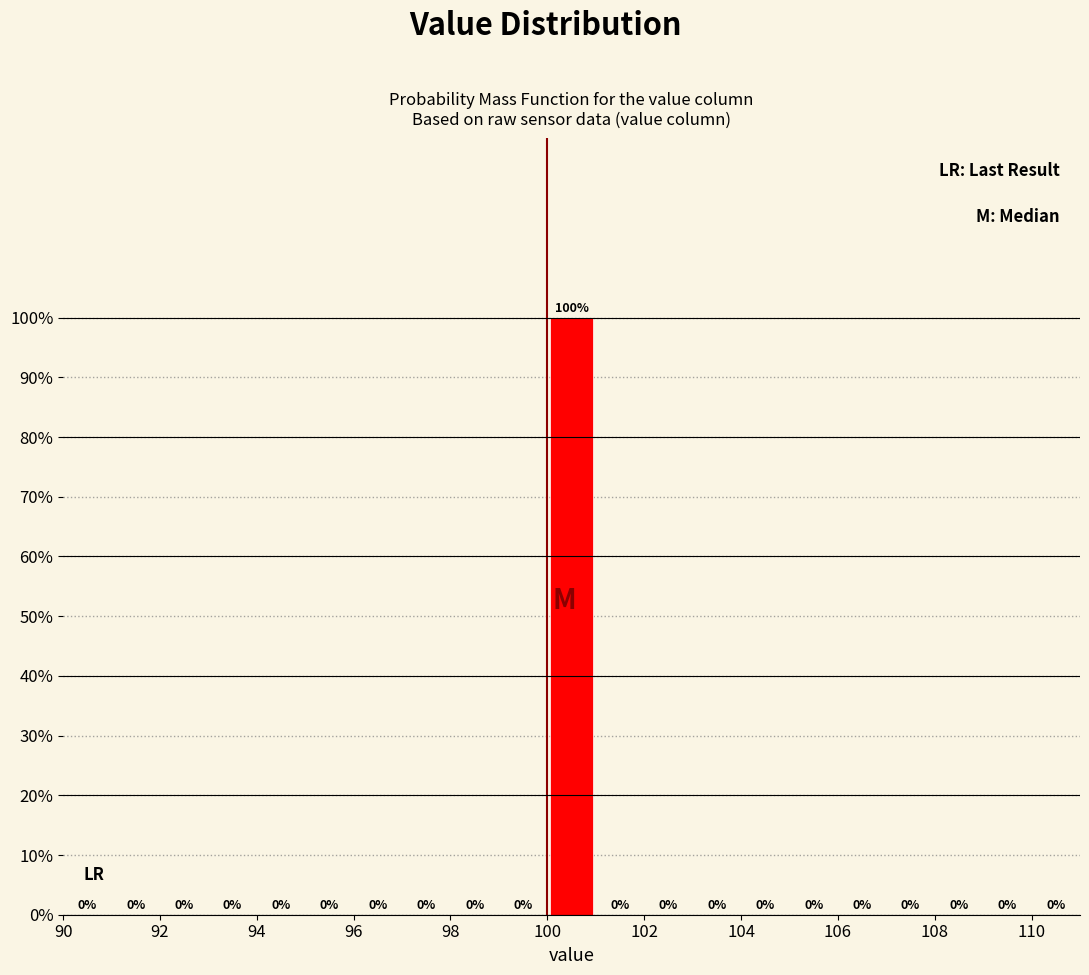

Which range on the x-axis has the tallest bar?

100 to 101